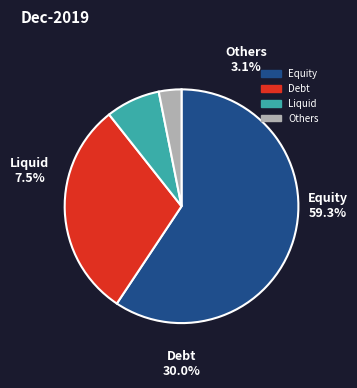

To the nearest percent, what portion does 3670144 represent?

24%